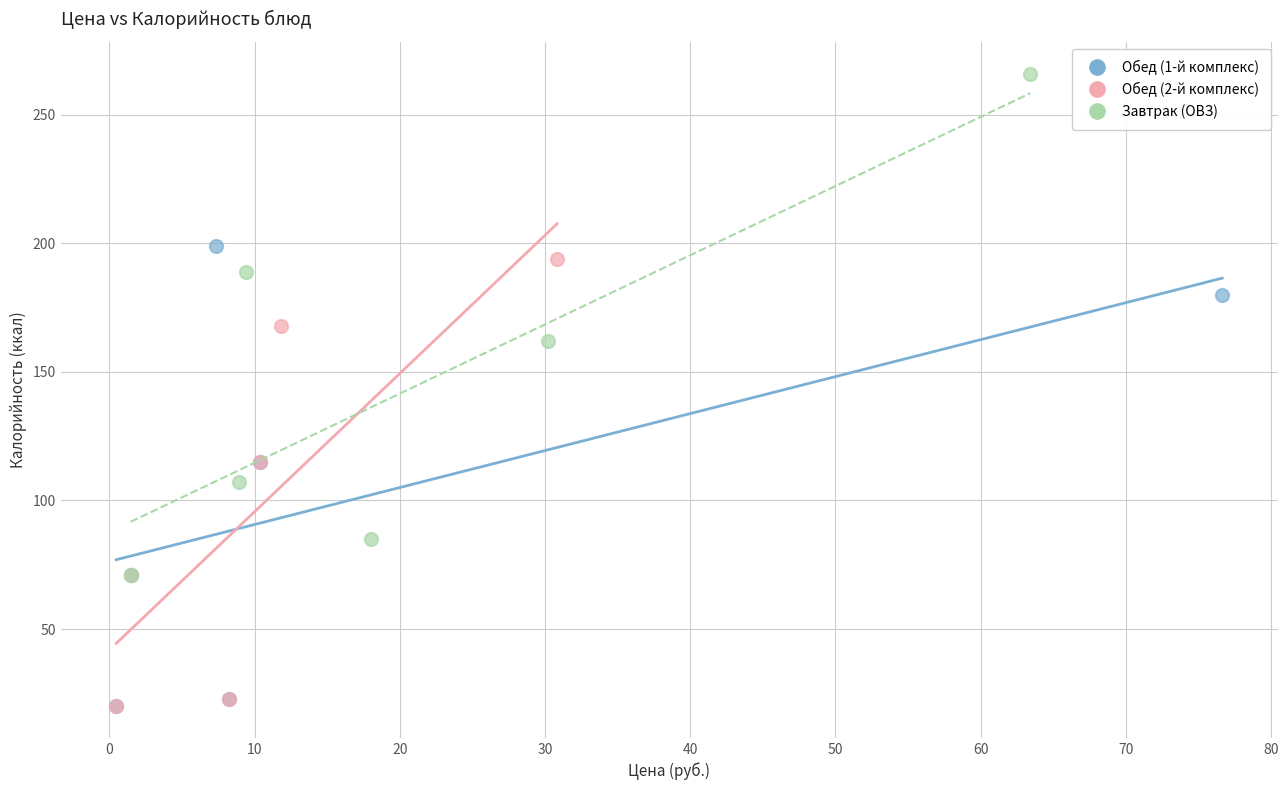

Which series contains the highest Y value?

Завтрак (ОВЗ)